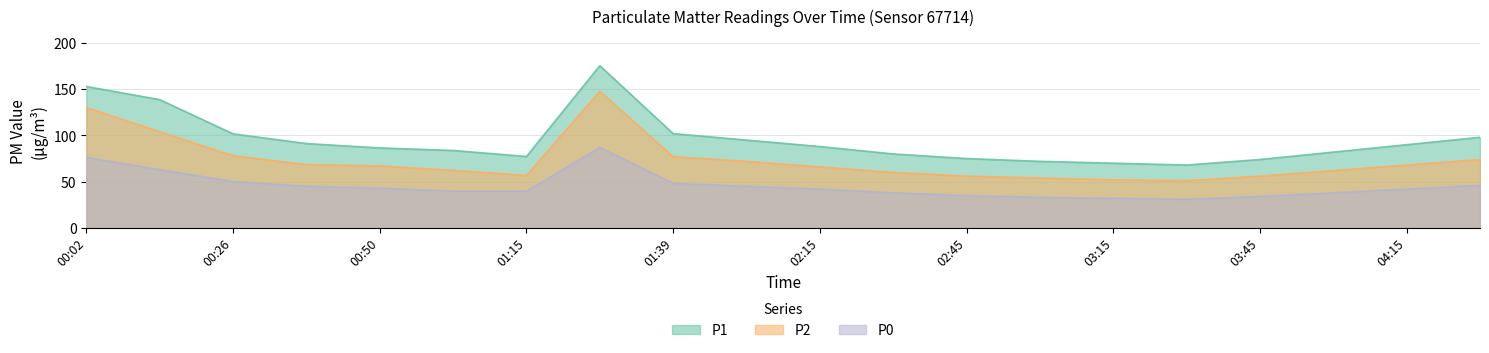

What is the difference between the P2 values at 02:30 and 00:02?

70.2